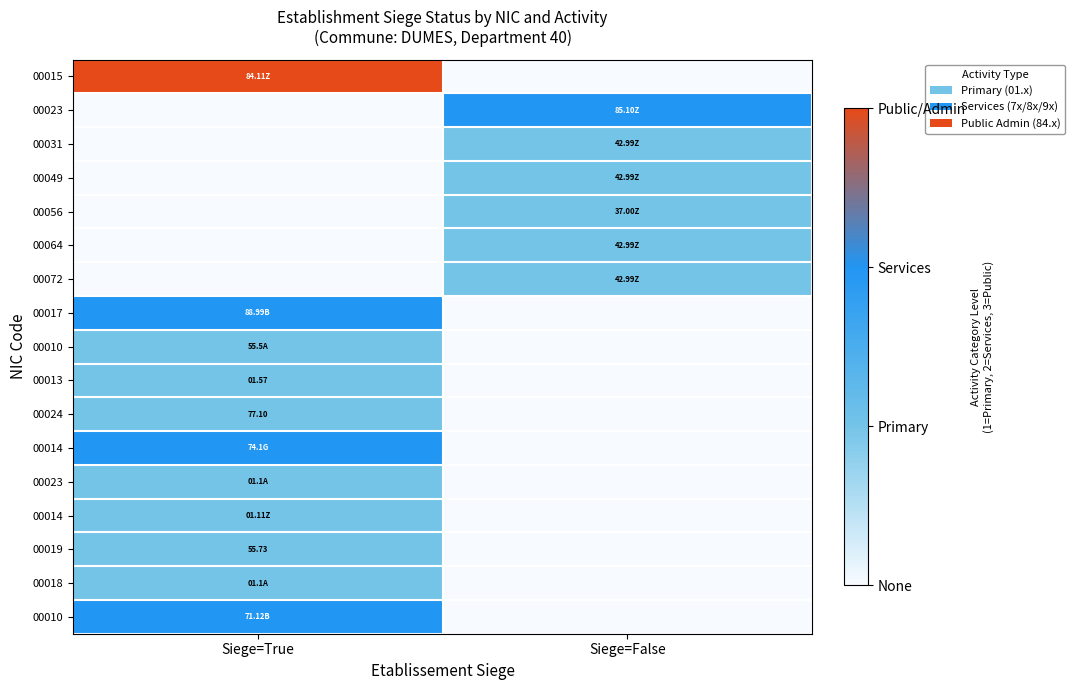

How many series are shown in this chart?

17